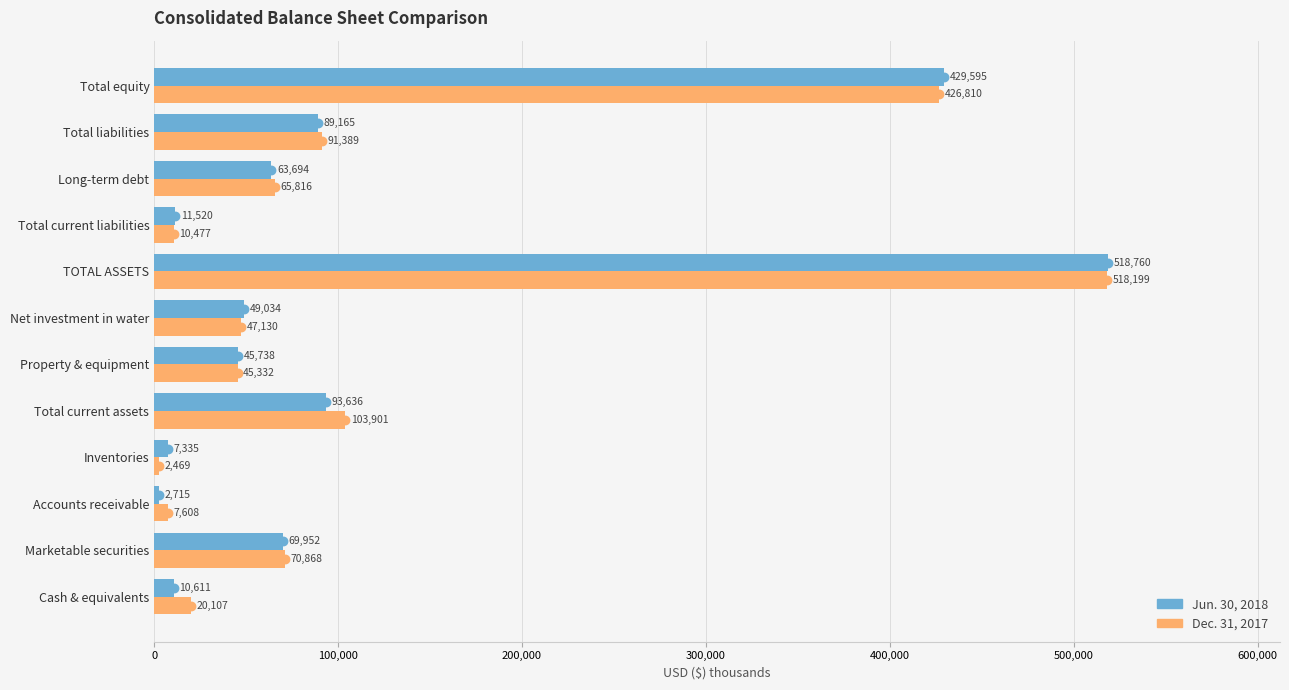

At which category is the sum across all series the highest?

TOTAL ASSETS